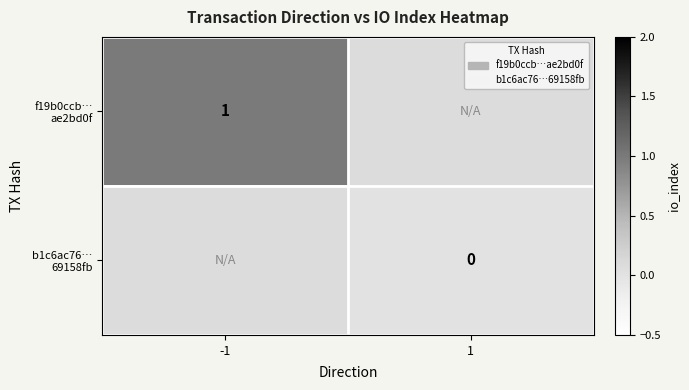

At how many categories does at least one series exceed 0?

1